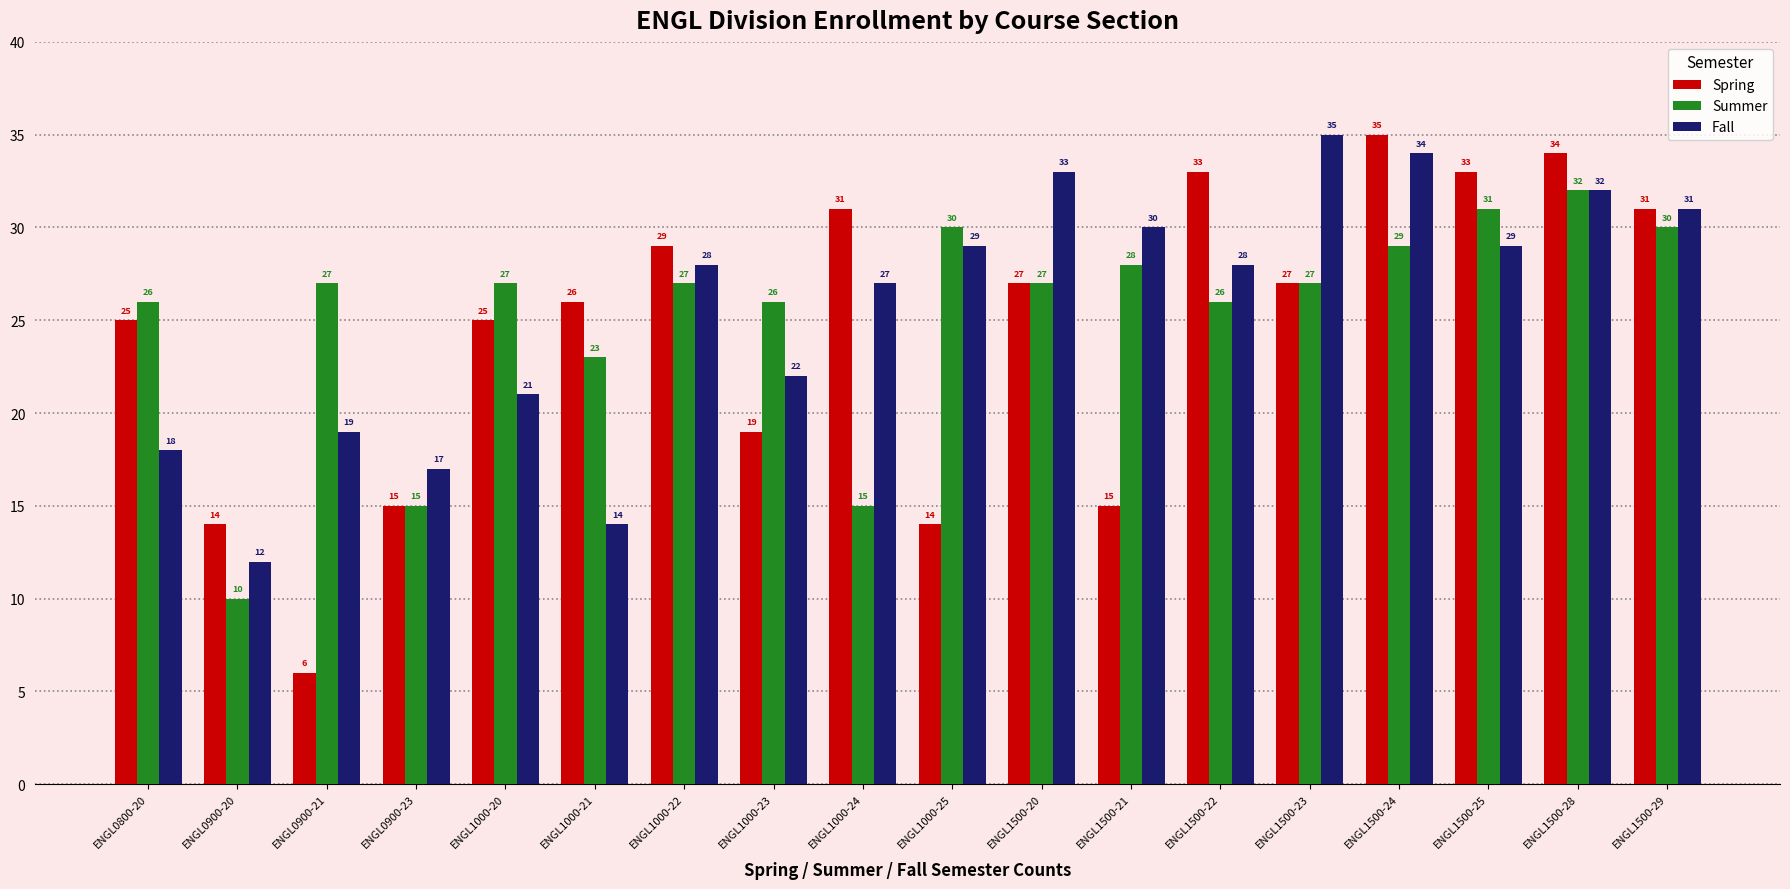

What is the total value across all series at ENGL0900-23?

47